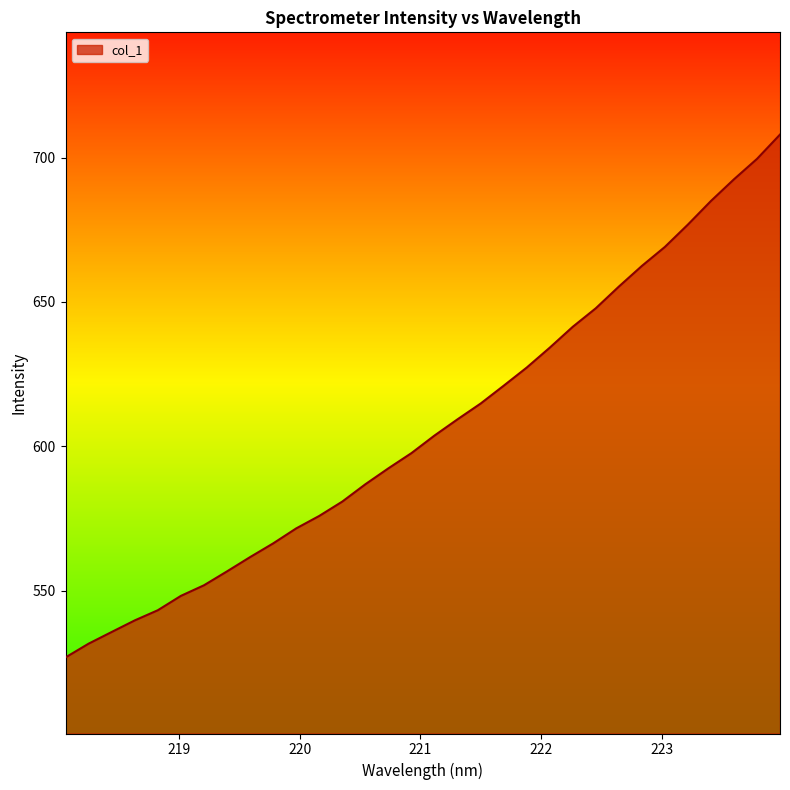

What is the maximum value shown in the chart?

708.0